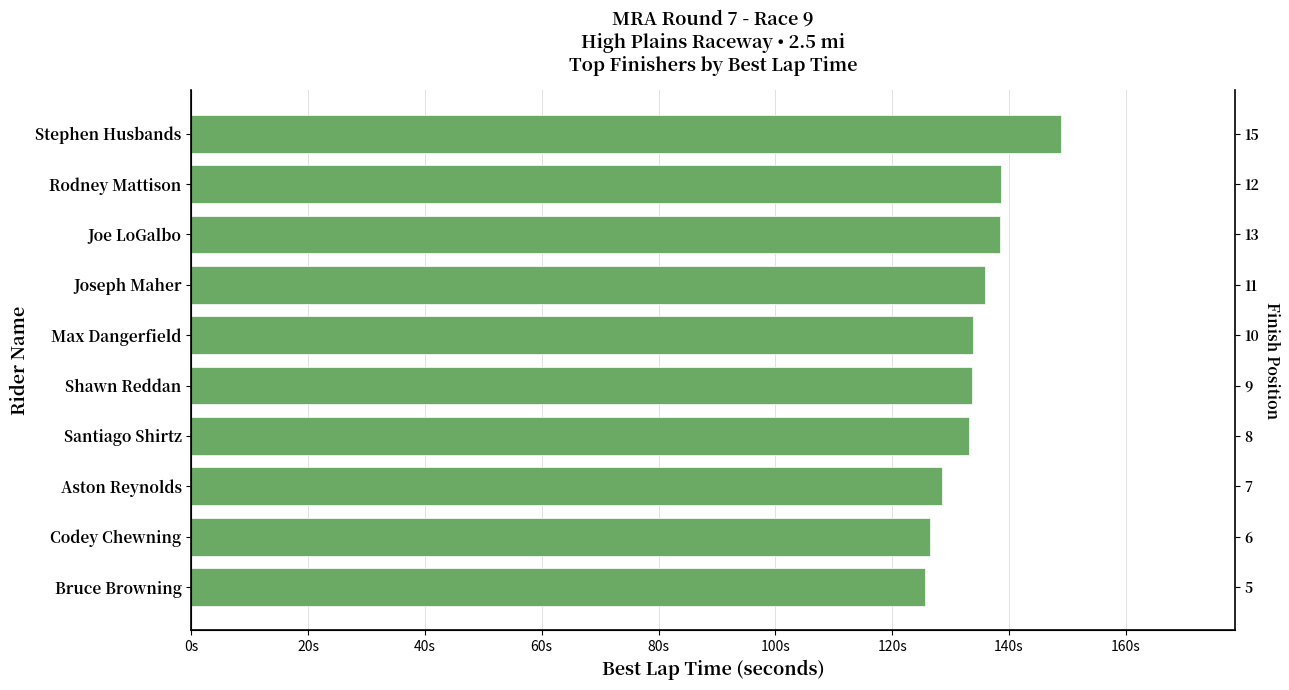

What is the difference between the second highest and second lowest values?

12.0